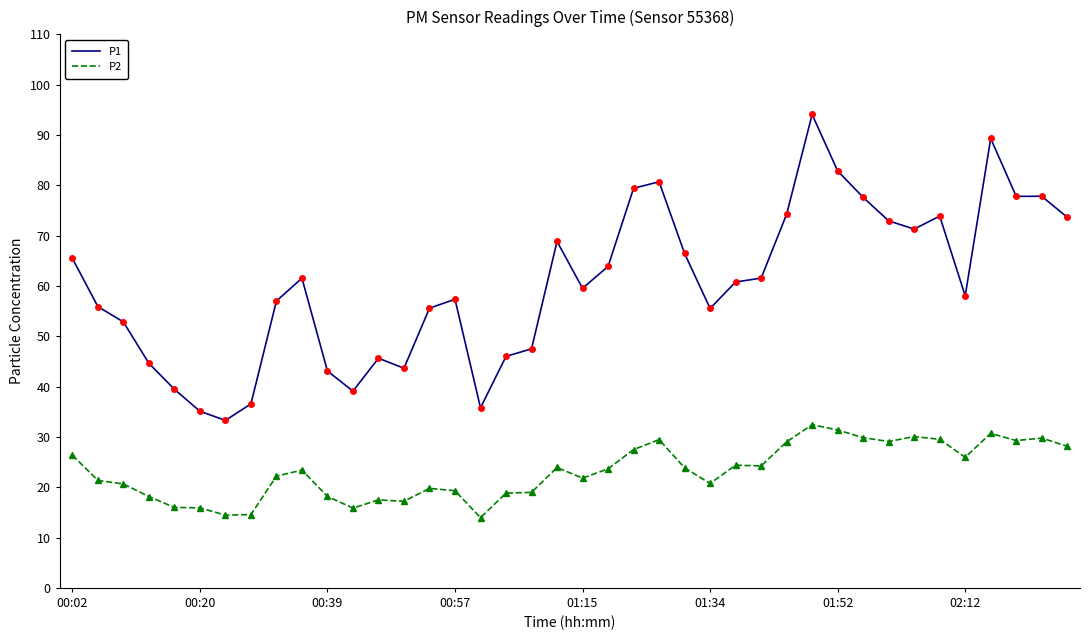

List the series in order of their peak value, lowest first.

P2, P1